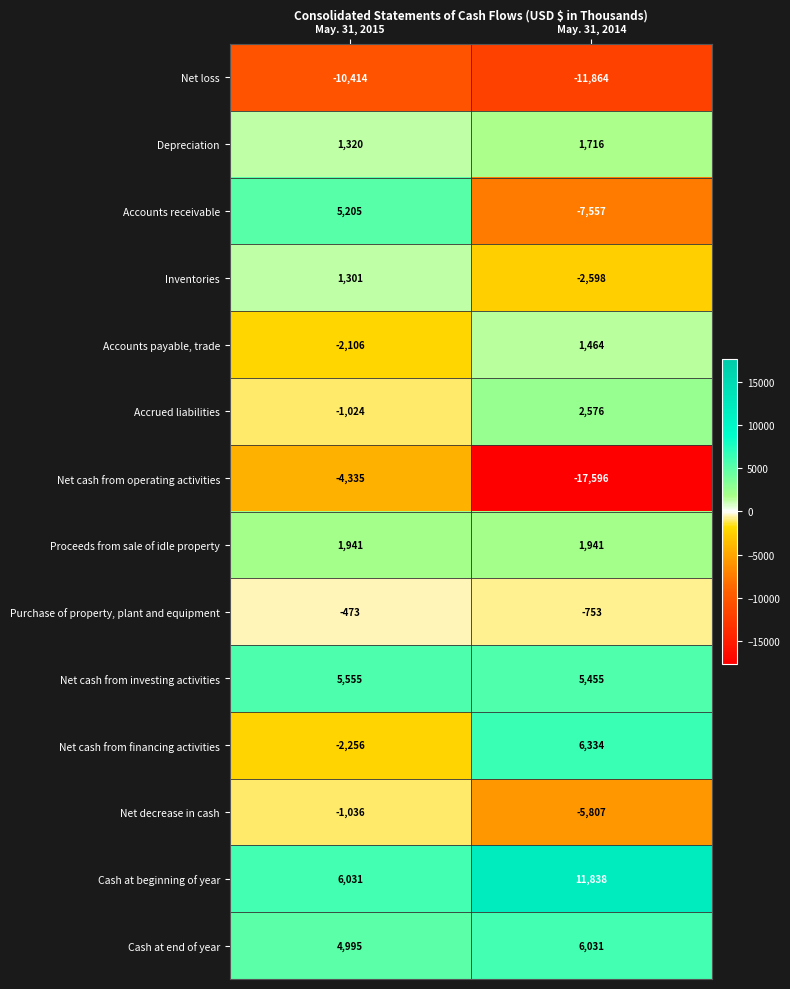

What is the approximate value of Depreciation at May. 31, 2015?

1320